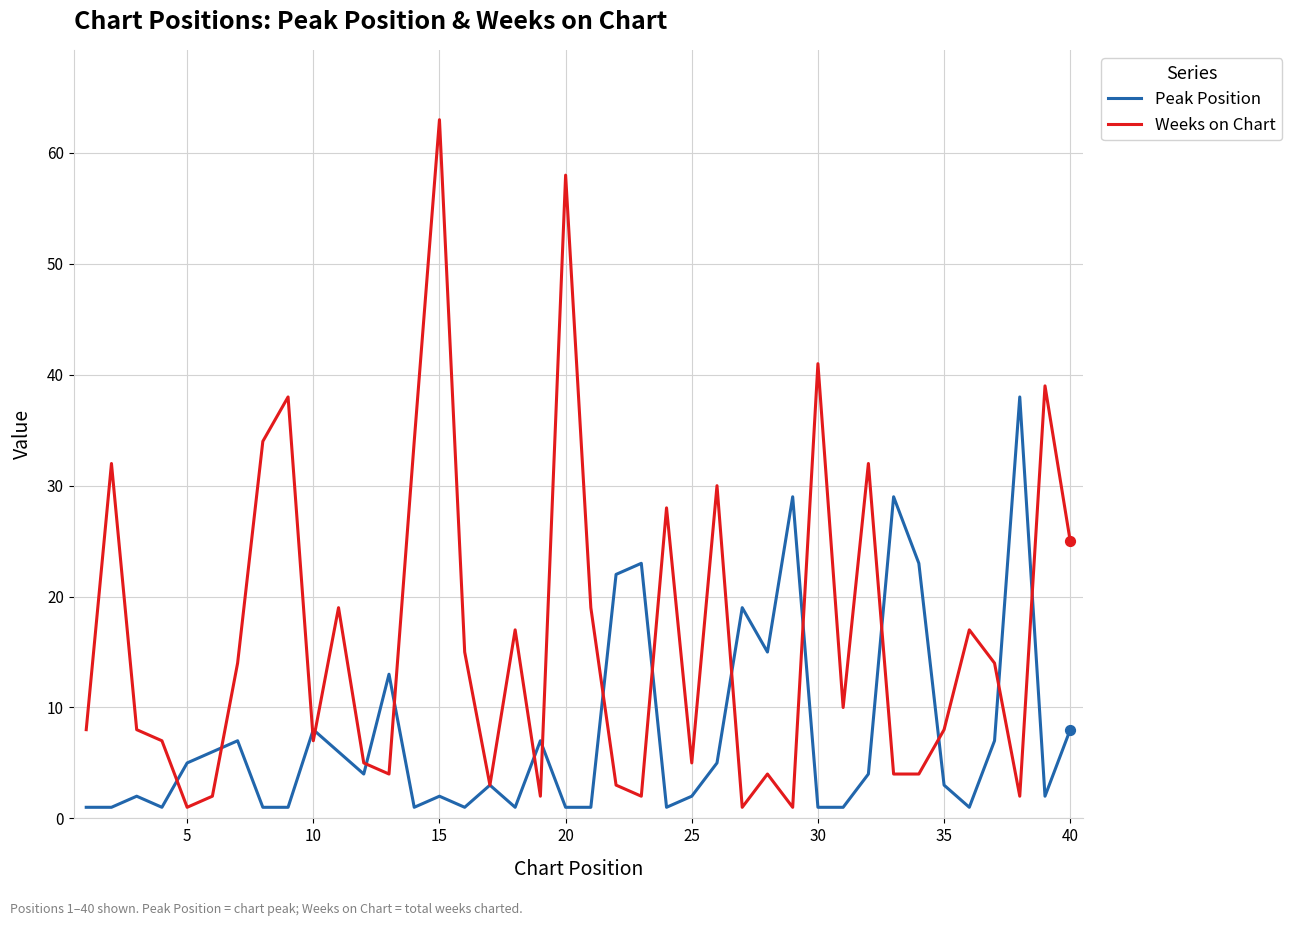

What are all the series names shown in the legend?

Peak Position, Weeks on Chart